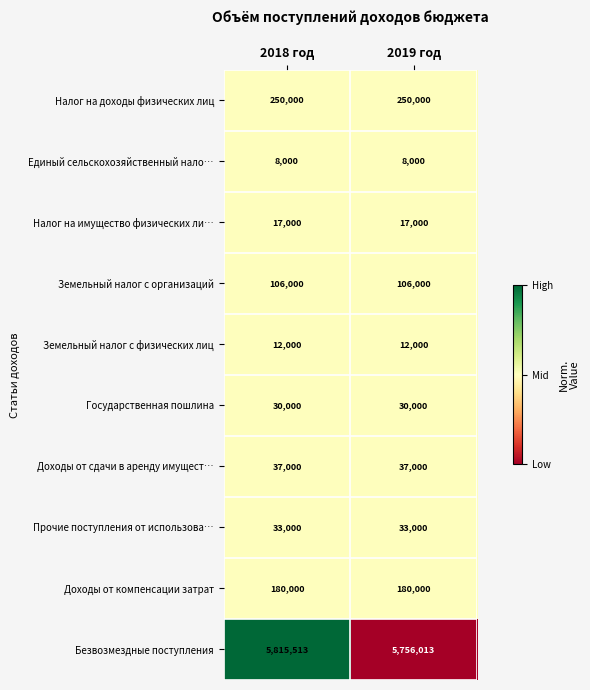

Which series has the widest spread of values?

Безвозмездные поступления